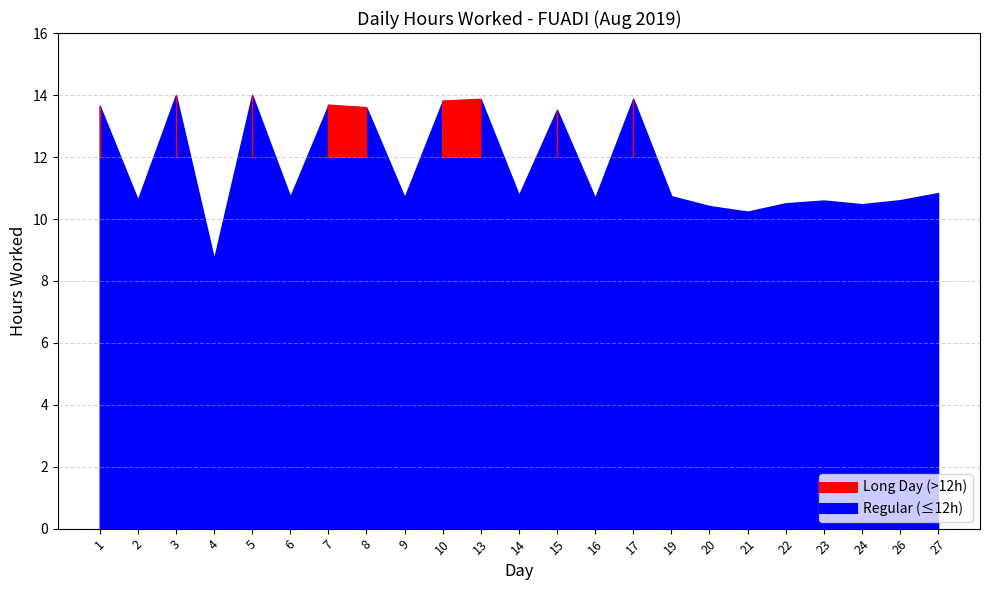

At which category does the chart reach its peak across all series?

3